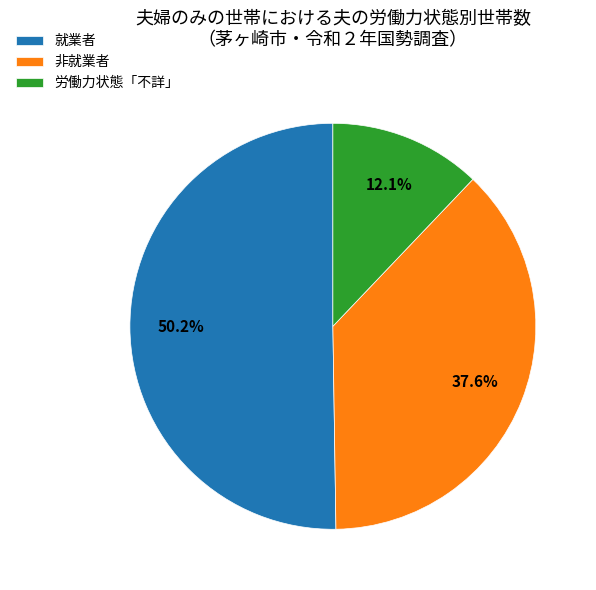

Does 就業者 represent more than half of the total?

Yes